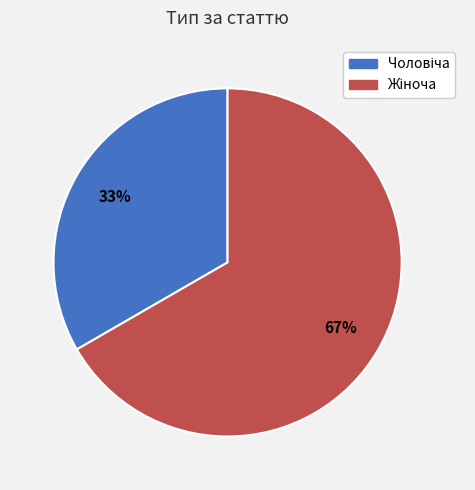

Is there a majority slice in this chart?

Yes